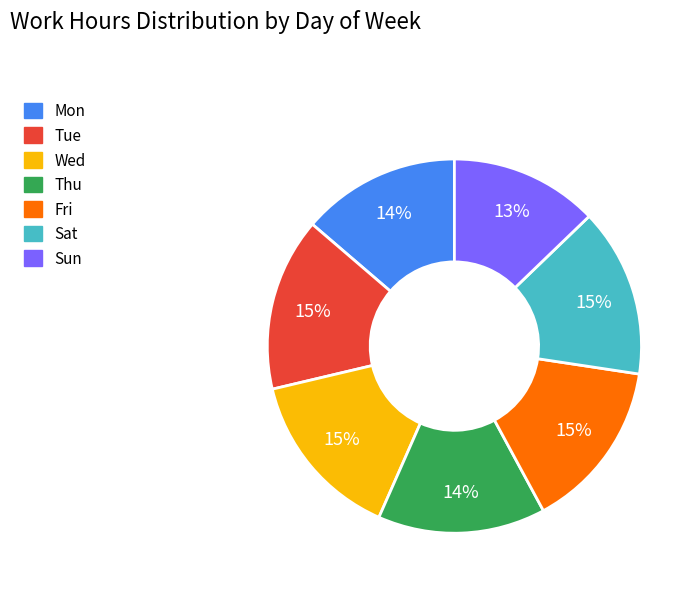

To the nearest percent, what is the combined percentage of Sun and Mon?

27%